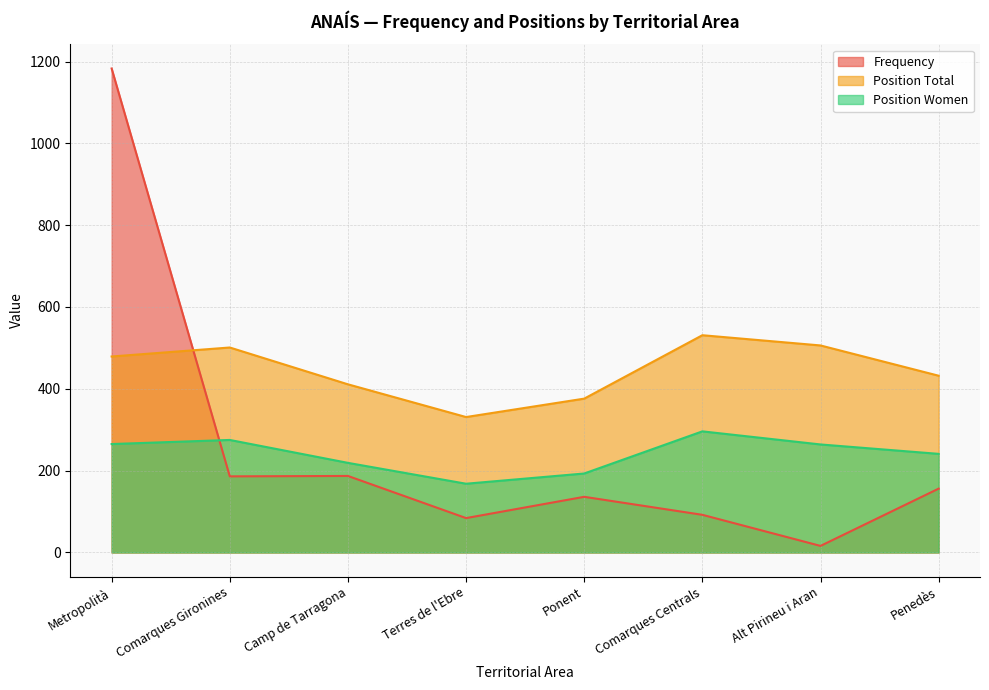

What is the minimum value for Position Total?

331